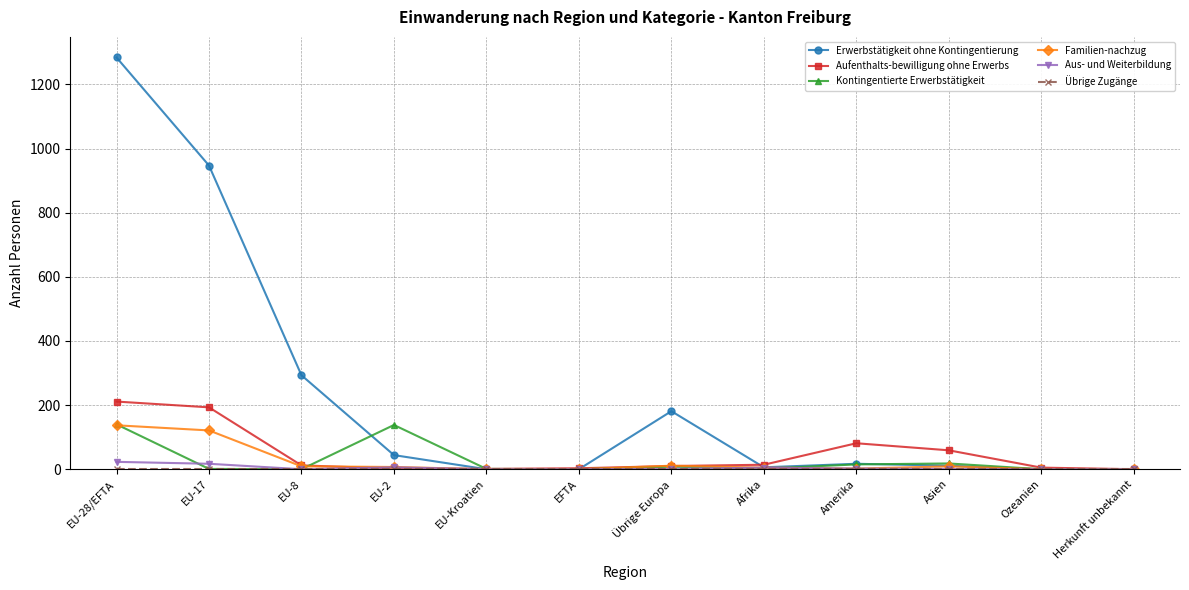

At which category is the sum across all series the highest?

EU-28/EFTA